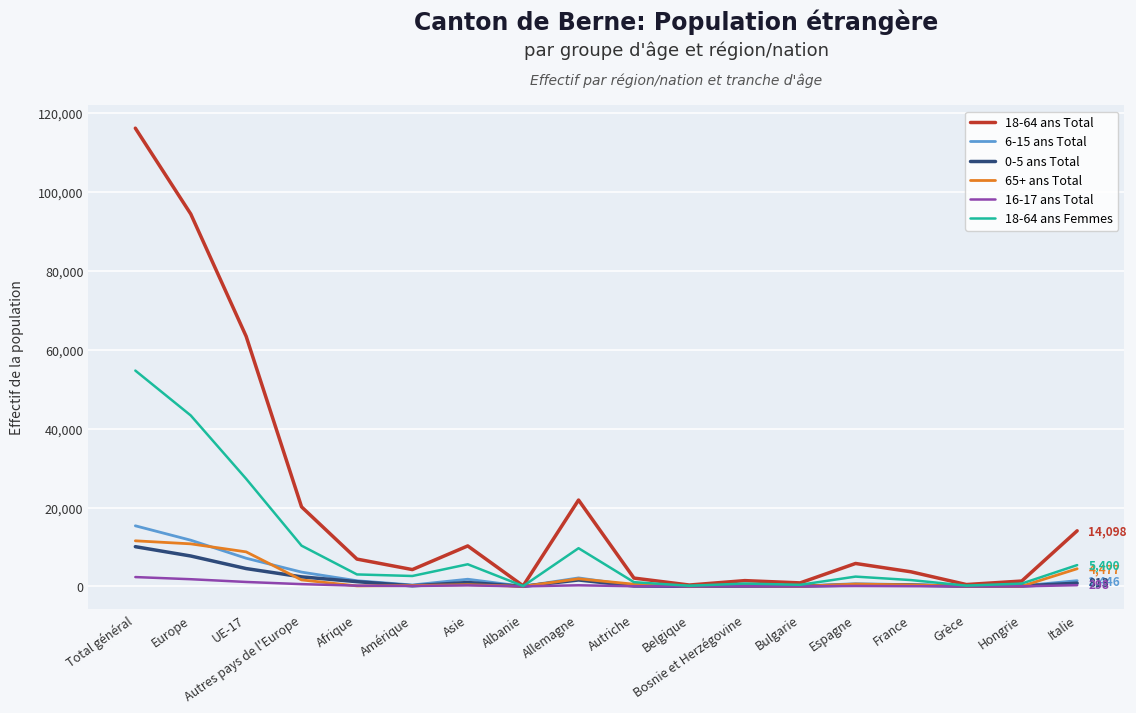

What is the total value across all series at Espagne?

10016